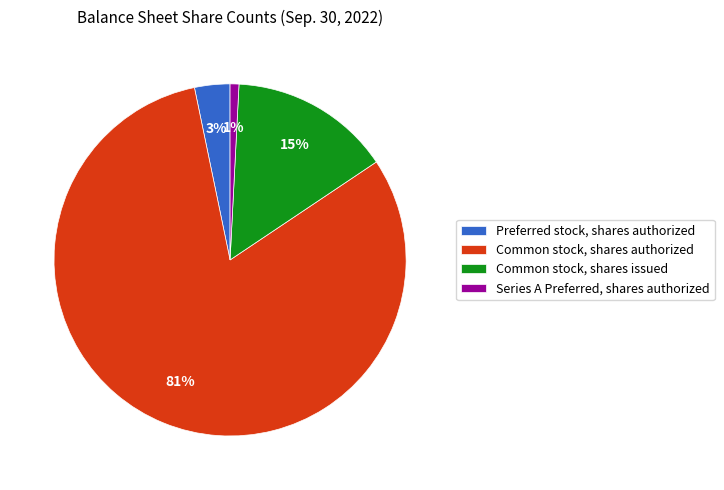

How many slices are in this pie chart?

4